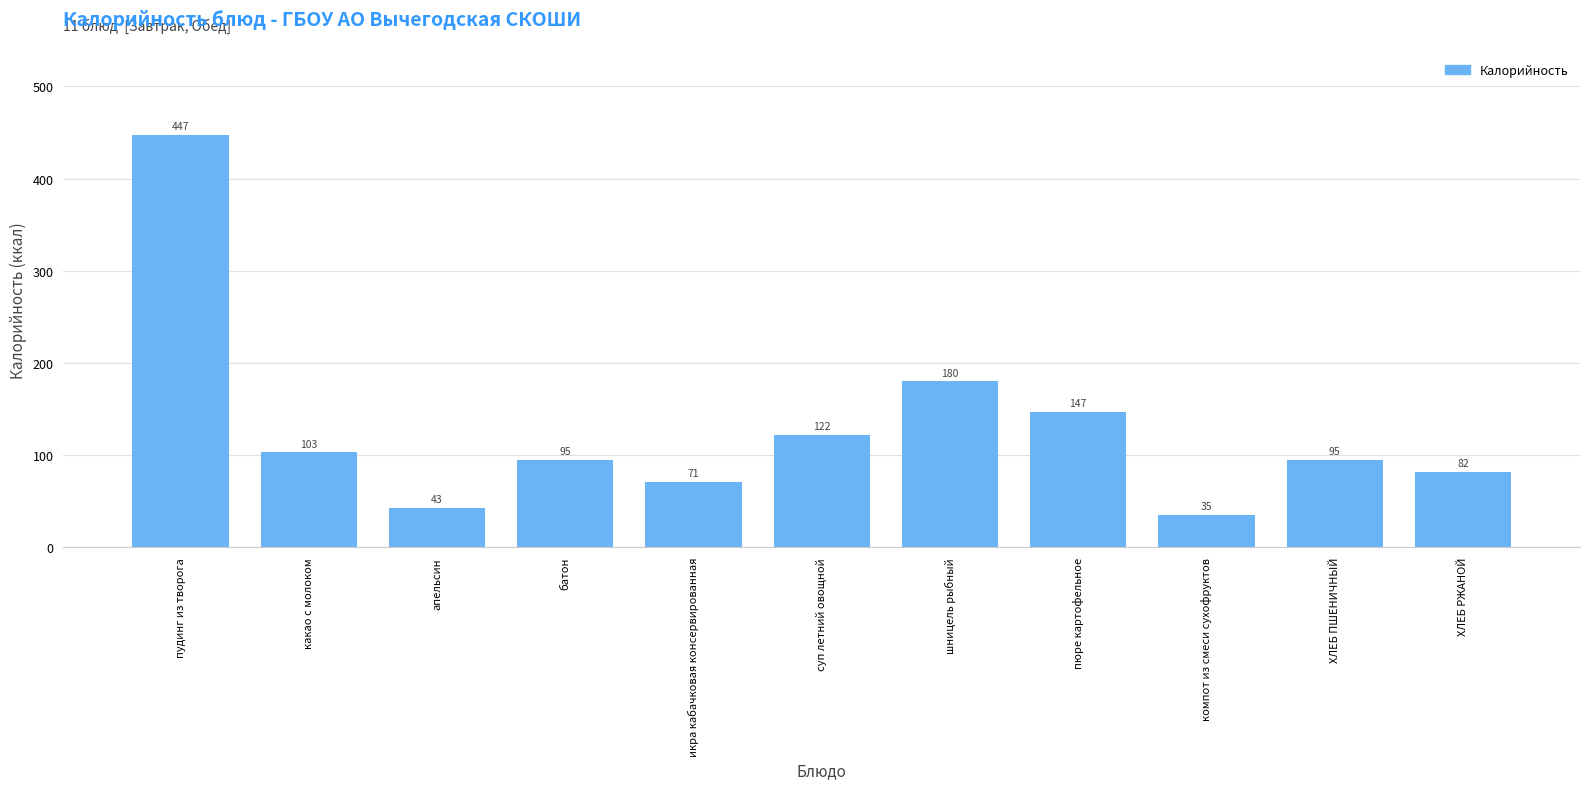

Reading left to right, transcribe all the data shown in this chart.

пудинг из творога=447	какао с молоком=103	апельсин=43	батон=95	икра кабачковая консервированная=71	суп летний овощной=122	шницель рыбный=180	пюре картофельное=147	компот из смеси сухофруктов=35	ХЛЕБ ПШЕНИЧНЫЙ=95	ХЛЕБ РЖАНОЙ=82